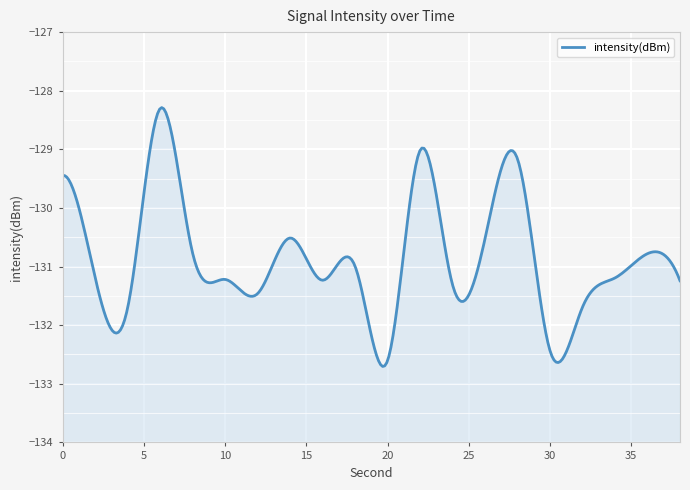

How many interior local peaks (higher than both neighbors) does the data have?

6